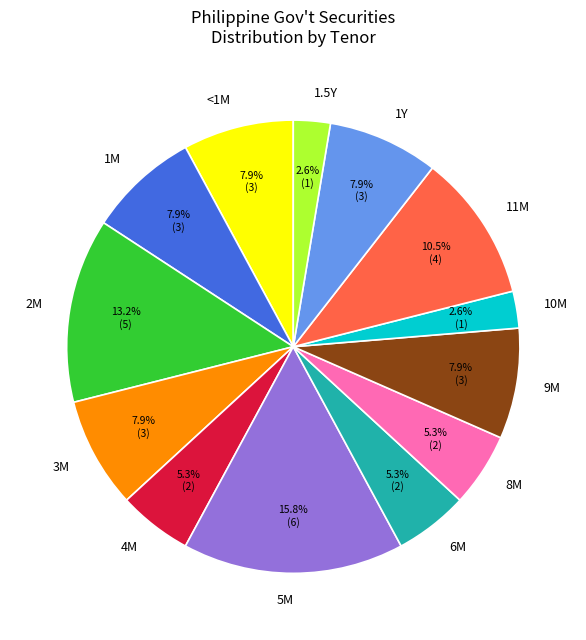

Is there any slice that represents more than half of the pie?

No